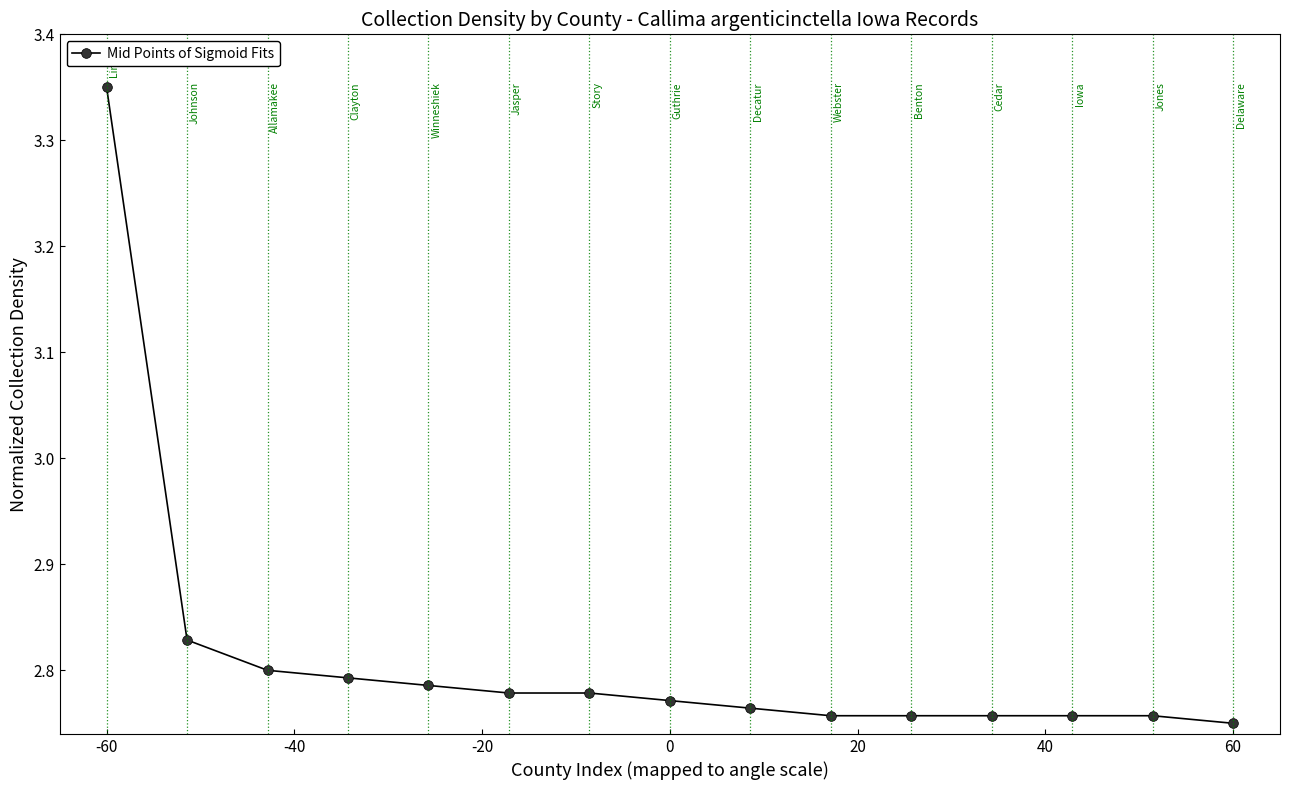

What is the difference between the maximum and minimum values?

0.6